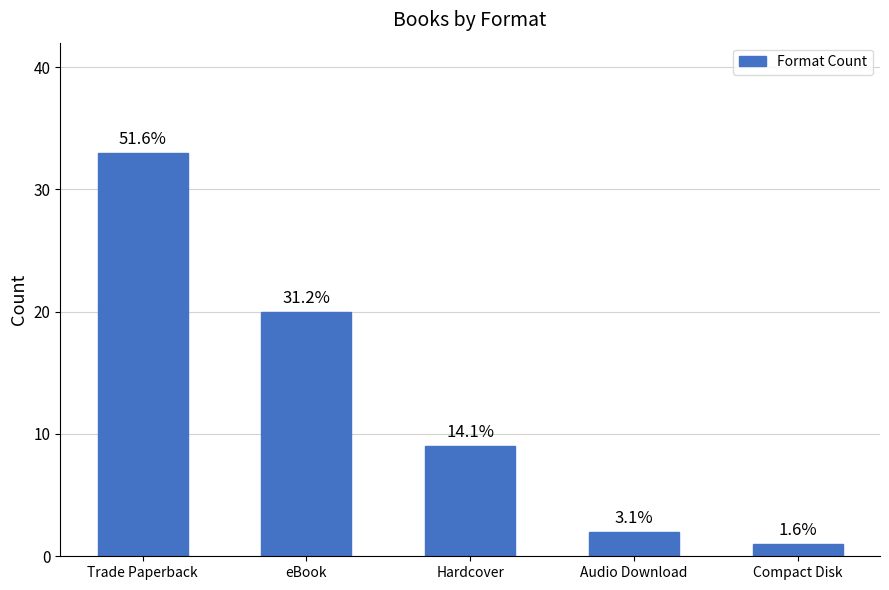

How many bars are there in total?

5